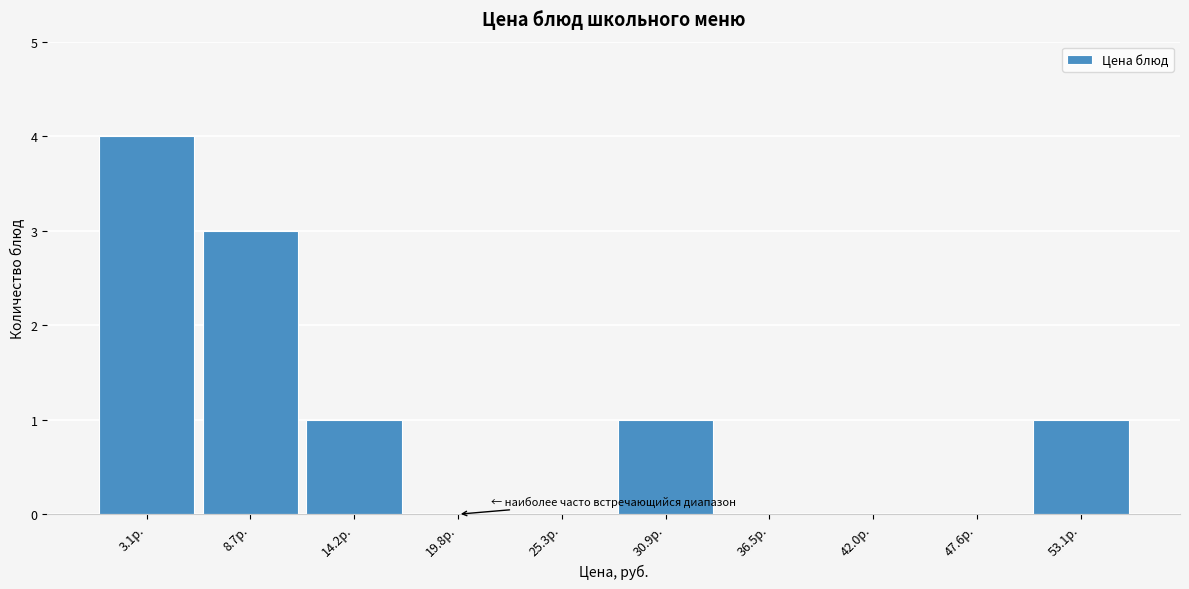

Reading right to left, list all the values displayed in this chart.

53.1р.=1	47.6р.=0	42.0р.=0	36.5р.=0	30.9р.=1	25.3р.=0	19.8р.=0	14.2р.=1	8.7р.=3	3.1р.=4